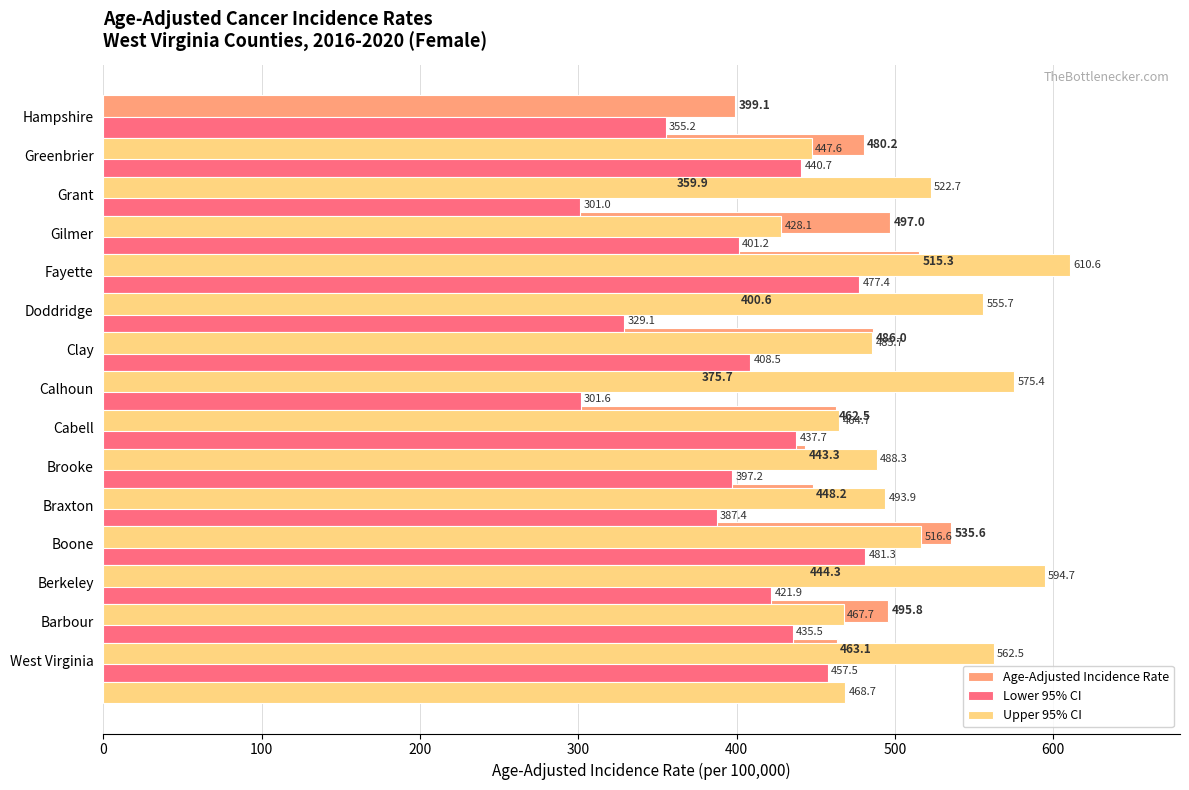

Between 400 and 500, which series saw the biggest shift?

Upper 95% CI